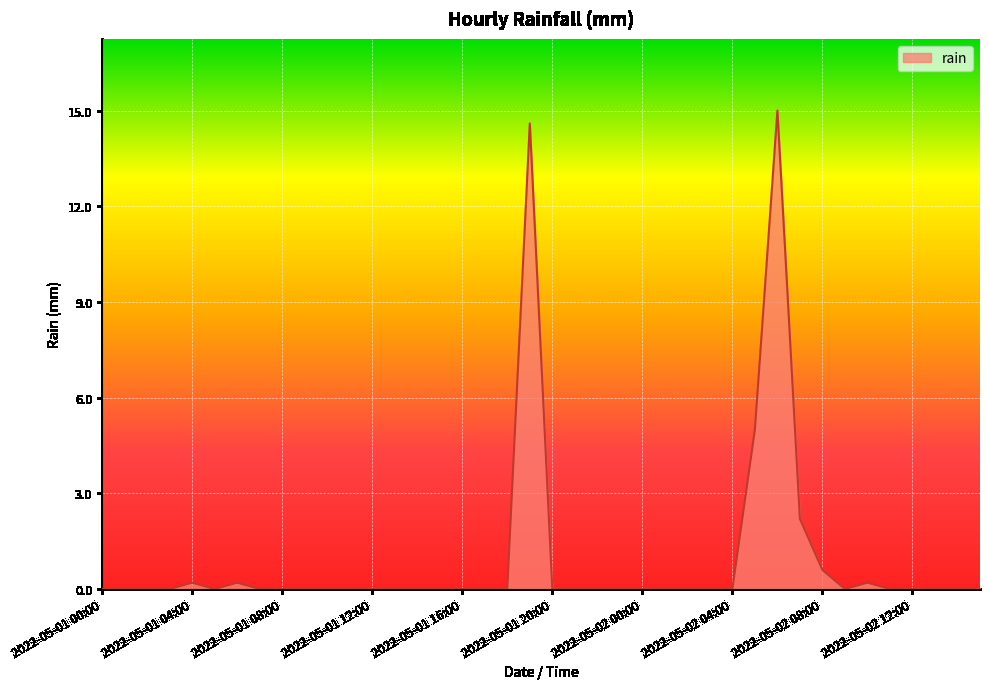

What is the difference between the maximum and minimum values?

15.0